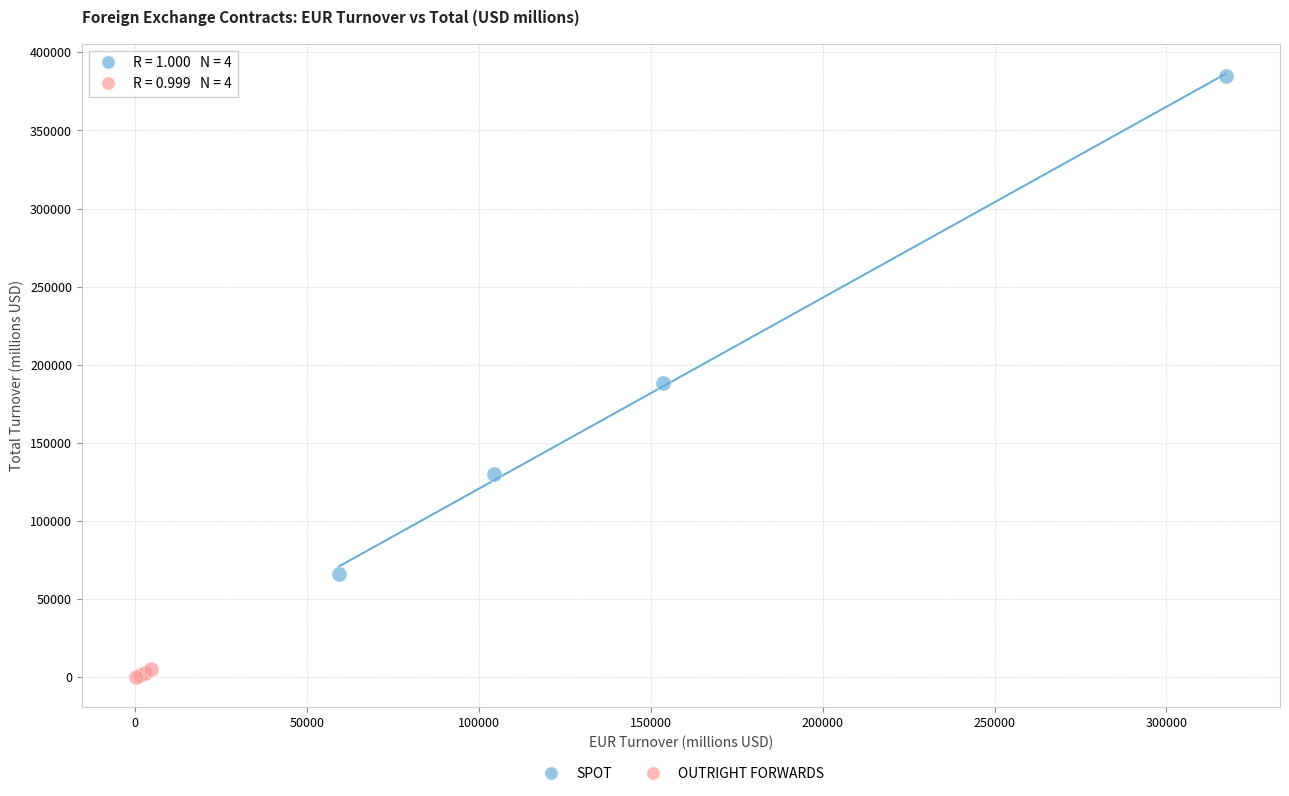

Which series has the largest Y range (max minus min)?

SPOT